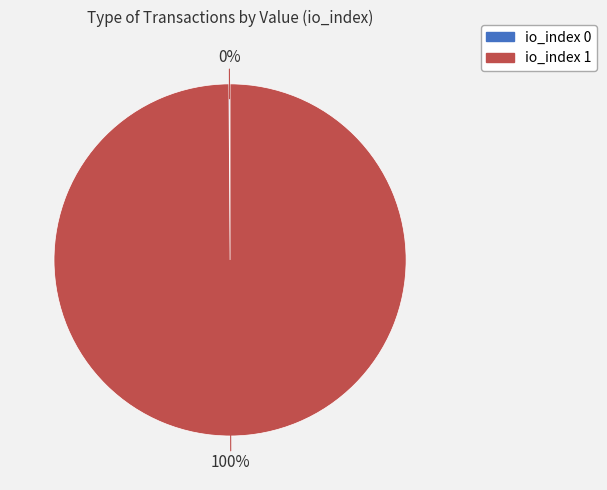

Does any single category account for the majority?

Yes